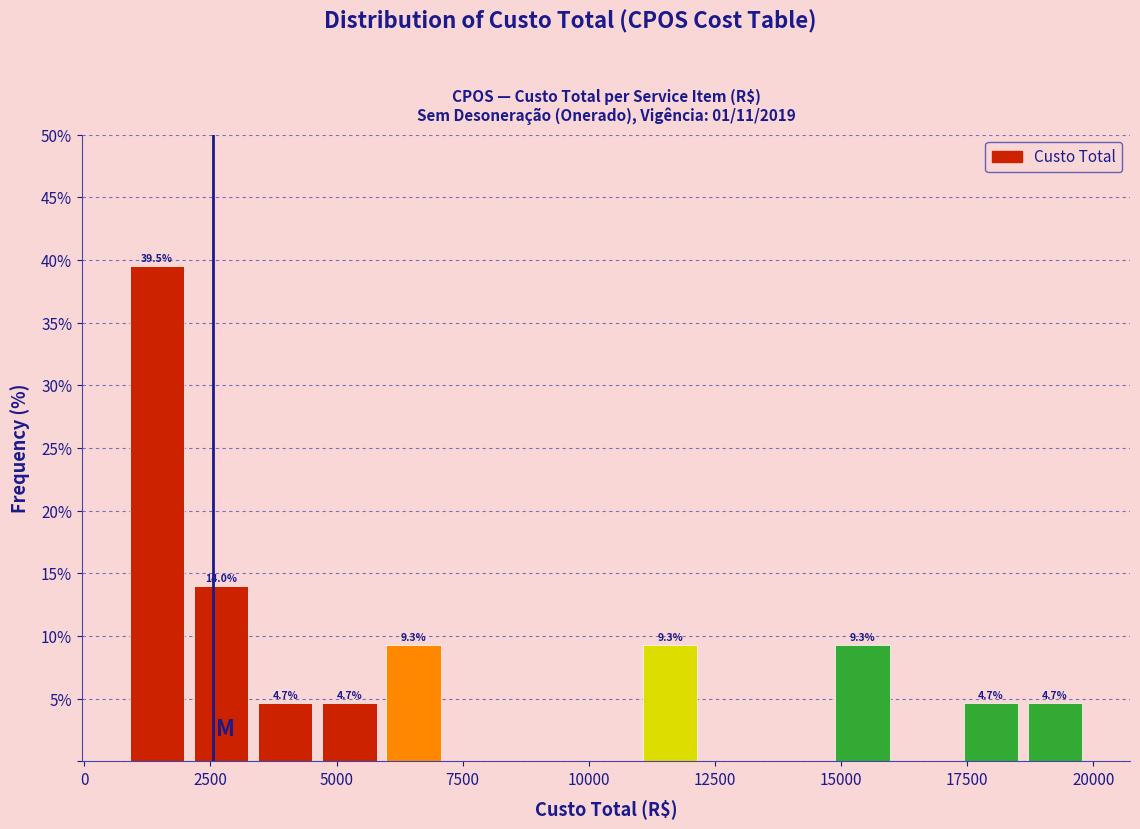

Around what value on the x-axis is the tallest bar? Give the approximate position of its centre, as read against the axis.

1500